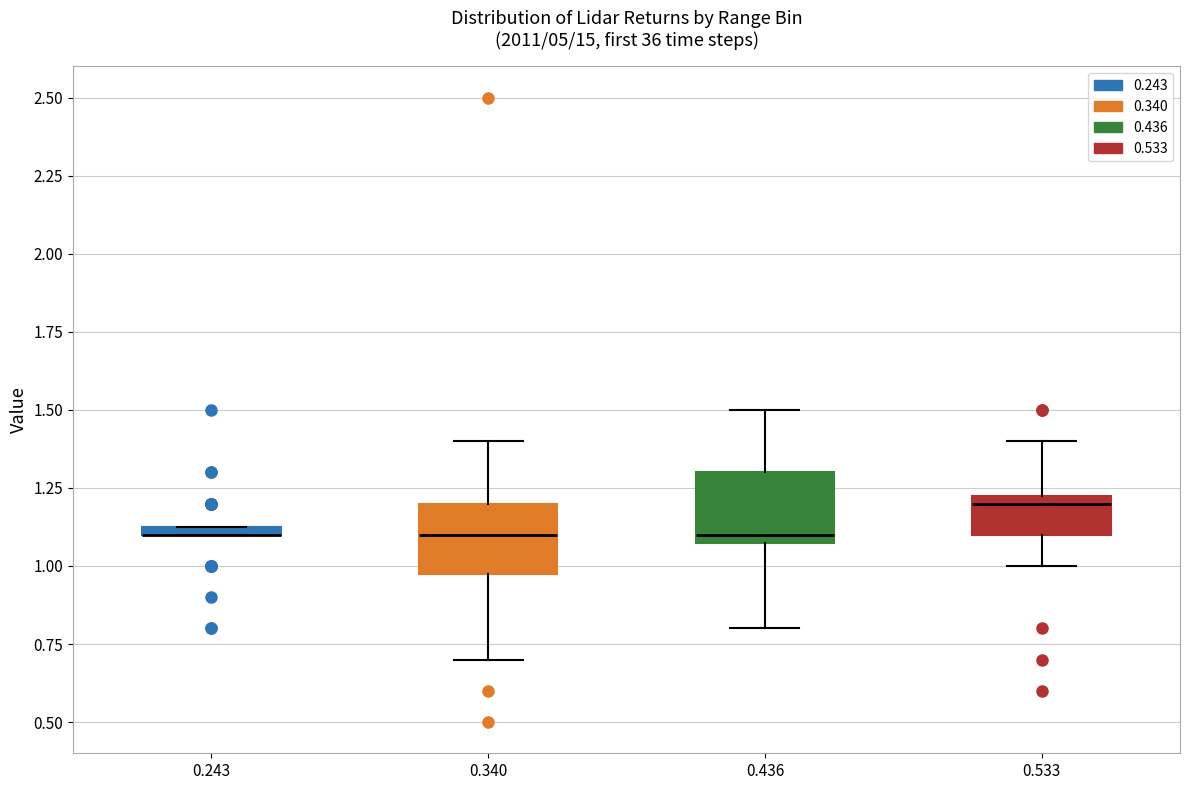

Where is the lower edge of the box at x = 0.533 on the y-axis? The values are not printed on the chart, so give them approximately, as read against the axis.

1.10